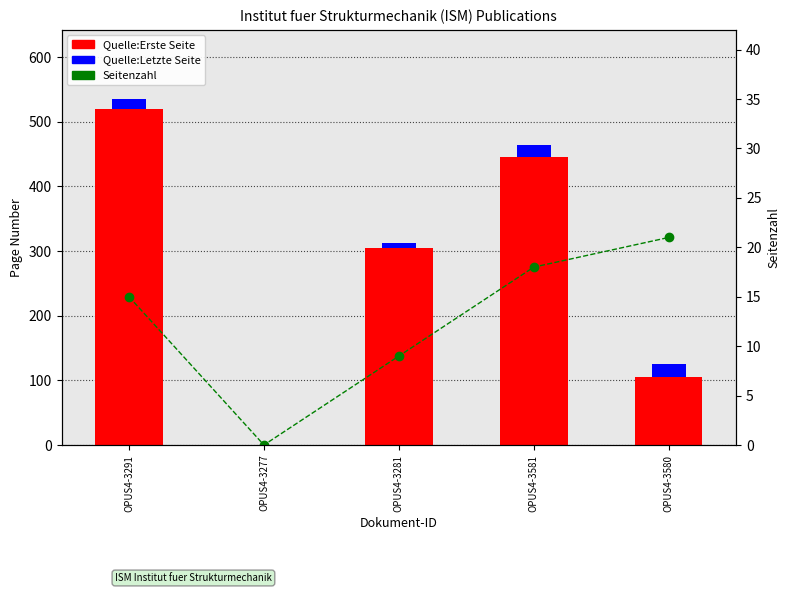

Rank the categories by value from highest to lowest.

OPUS4-3580, OPUS4-3581, OPUS4-3291, OPUS4-3281, OPUS4-3277